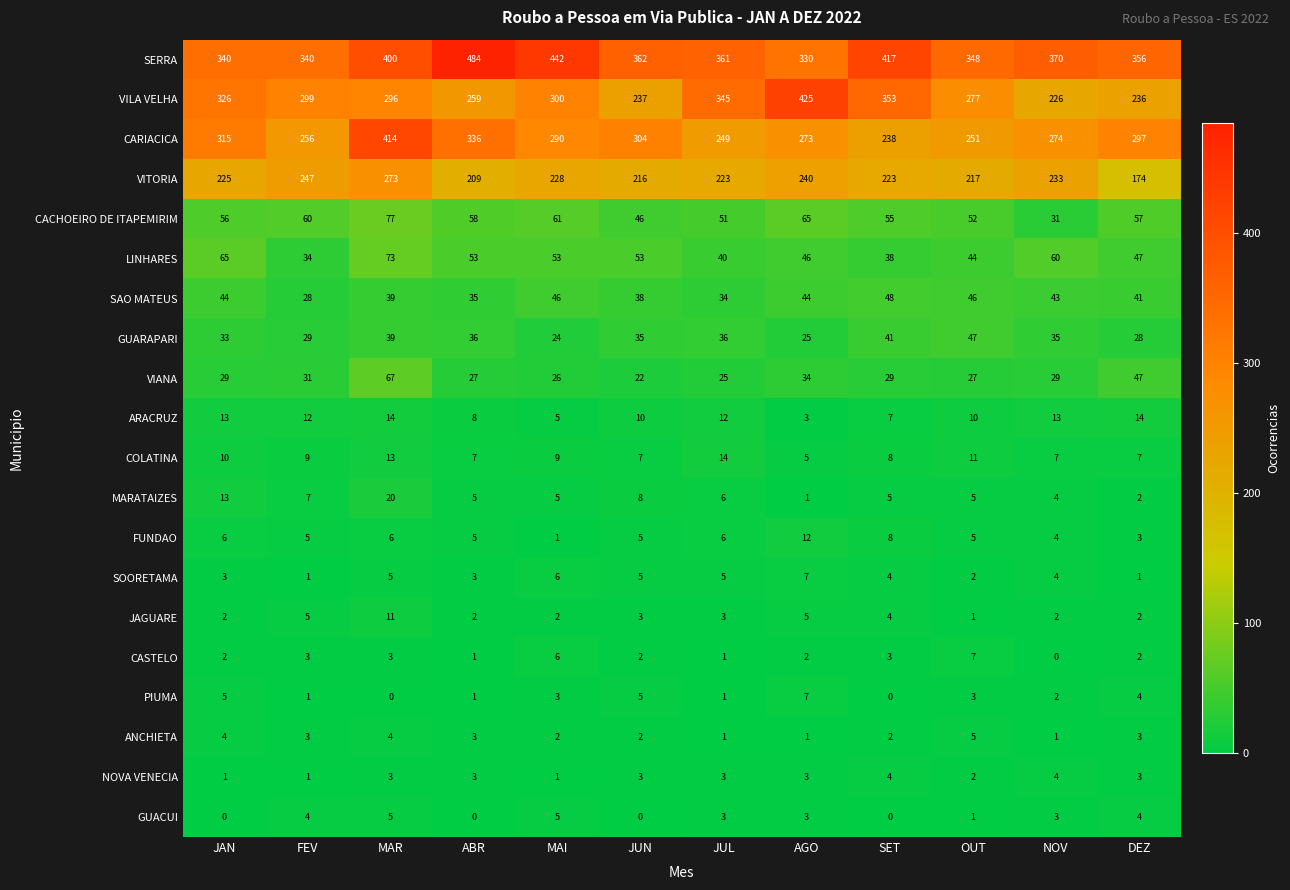

Which series has the widest spread of values?

VILA VELHA